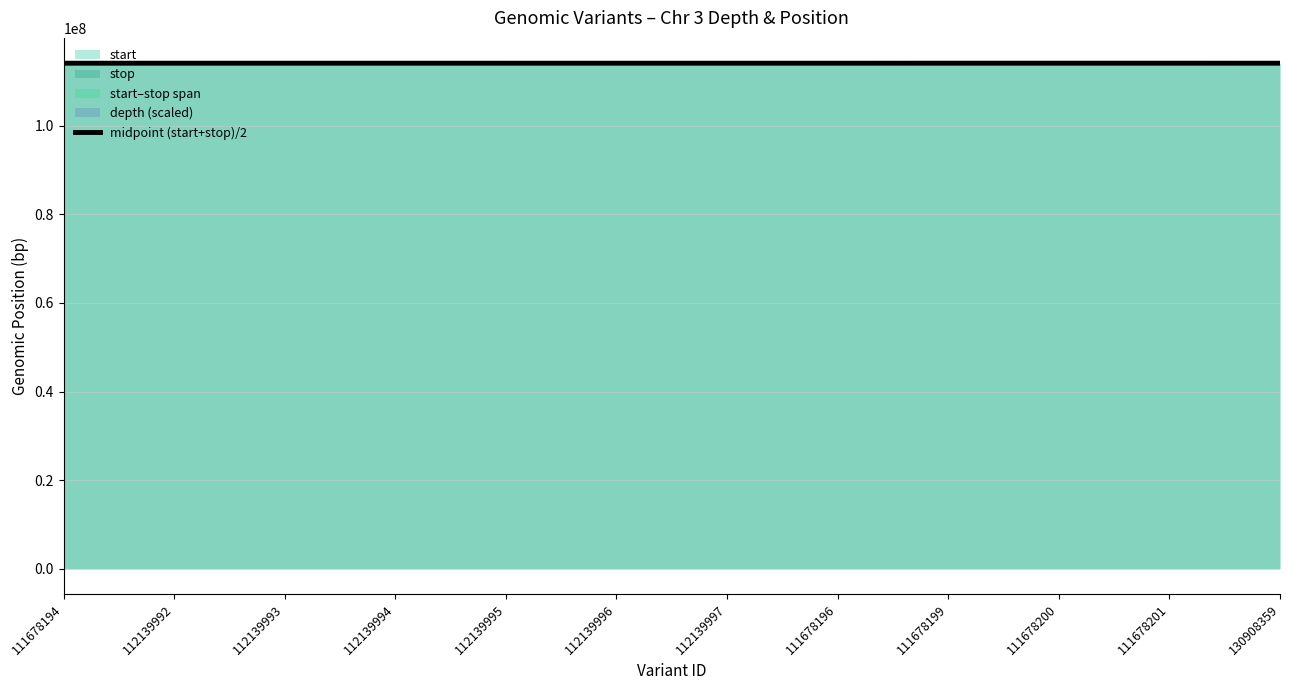

List the labels in order of value, smallest first.

111678194, 112139992, 112139993, 112139994, 112139995, 112139996, 112139997, 130908359, 111678196, 111678199, 111678200, 111678201